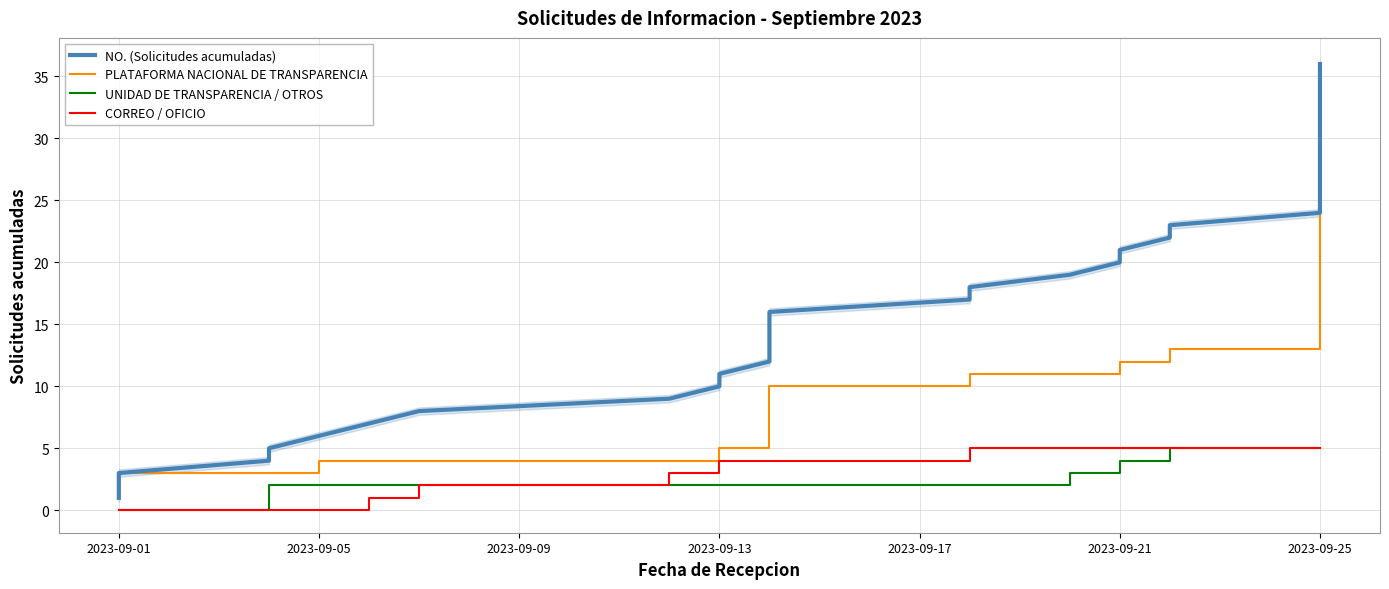

What are all the series names shown in the legend?

NO. (Solicitudes acumuladas), PLATAFORMA NACIONAL DE TRANSPARENCIA, UNIDAD DE TRANSPARENCIA / OTROS, CORREO / OFICIO